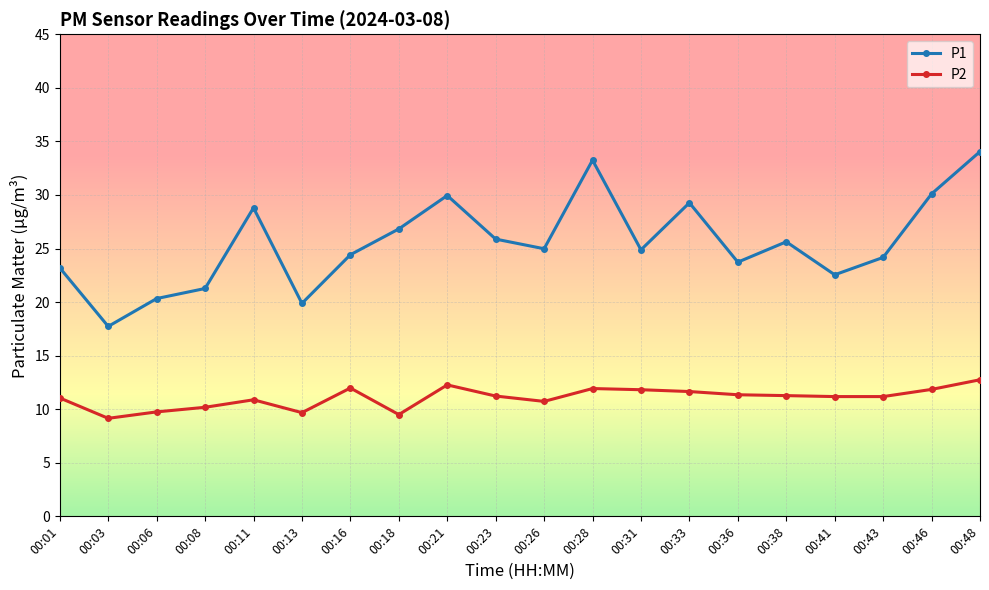

True or false: P2 has more than 2 points higher than both neighbors.

True